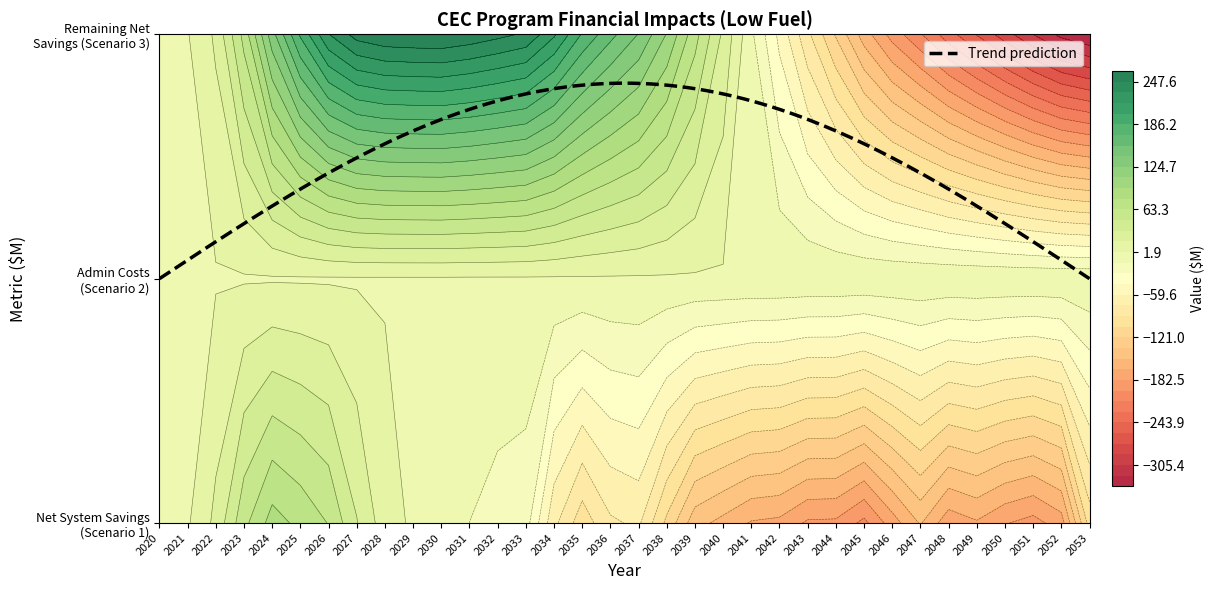

Is the value of Remaining Net System Savings Scenario3 at 2041 greater than the value of Net System Savings at 2037?

Yes